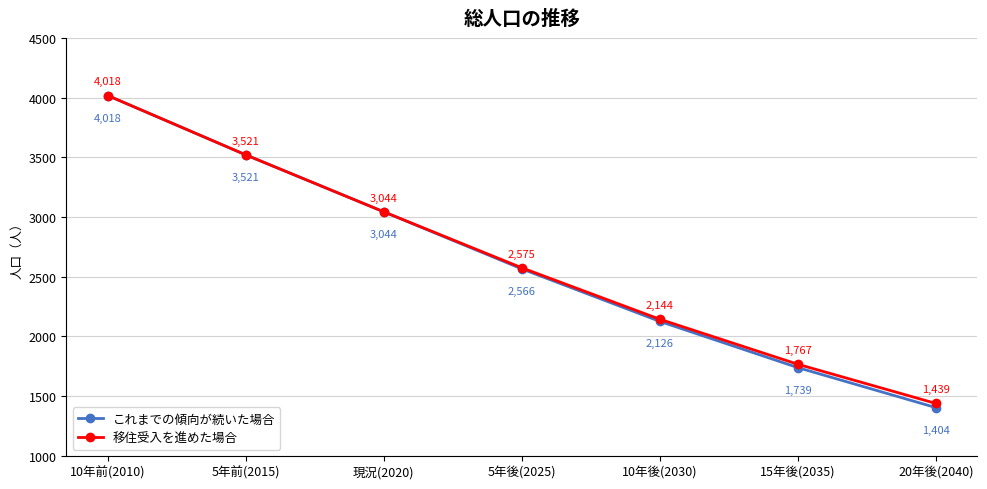

Where does the 移住受入を進めた場合 series first go above 2575?

10年前(2010)